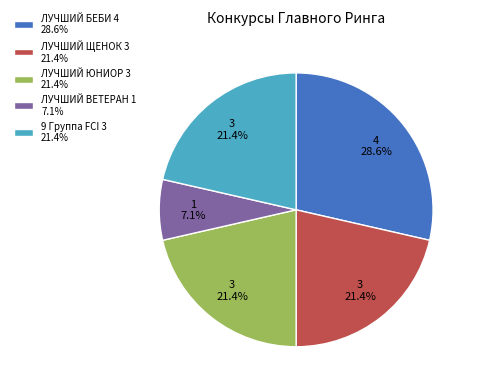

To the nearest percent, what is the average slice percentage?

20%